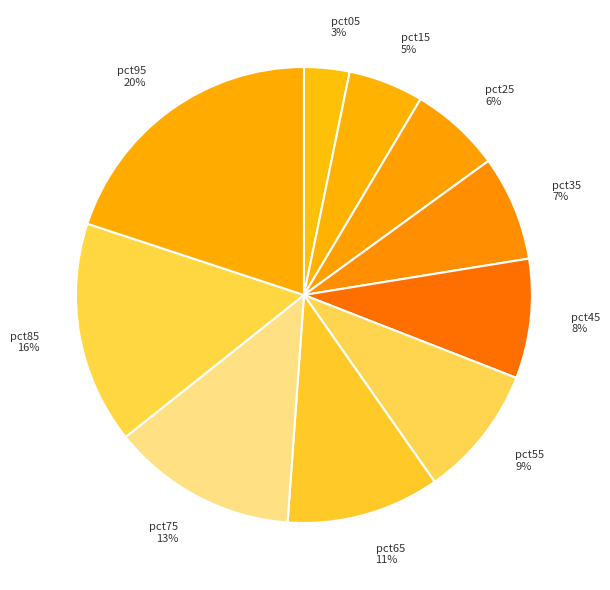

Which has a higher value, pct15 or pct65?

pct65